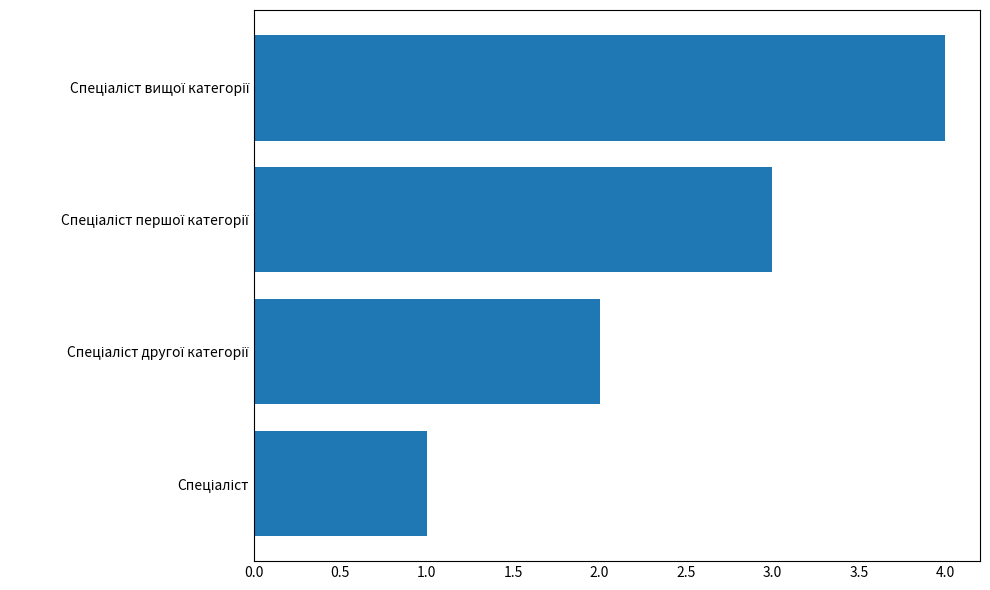

How many bars are there in total?

4